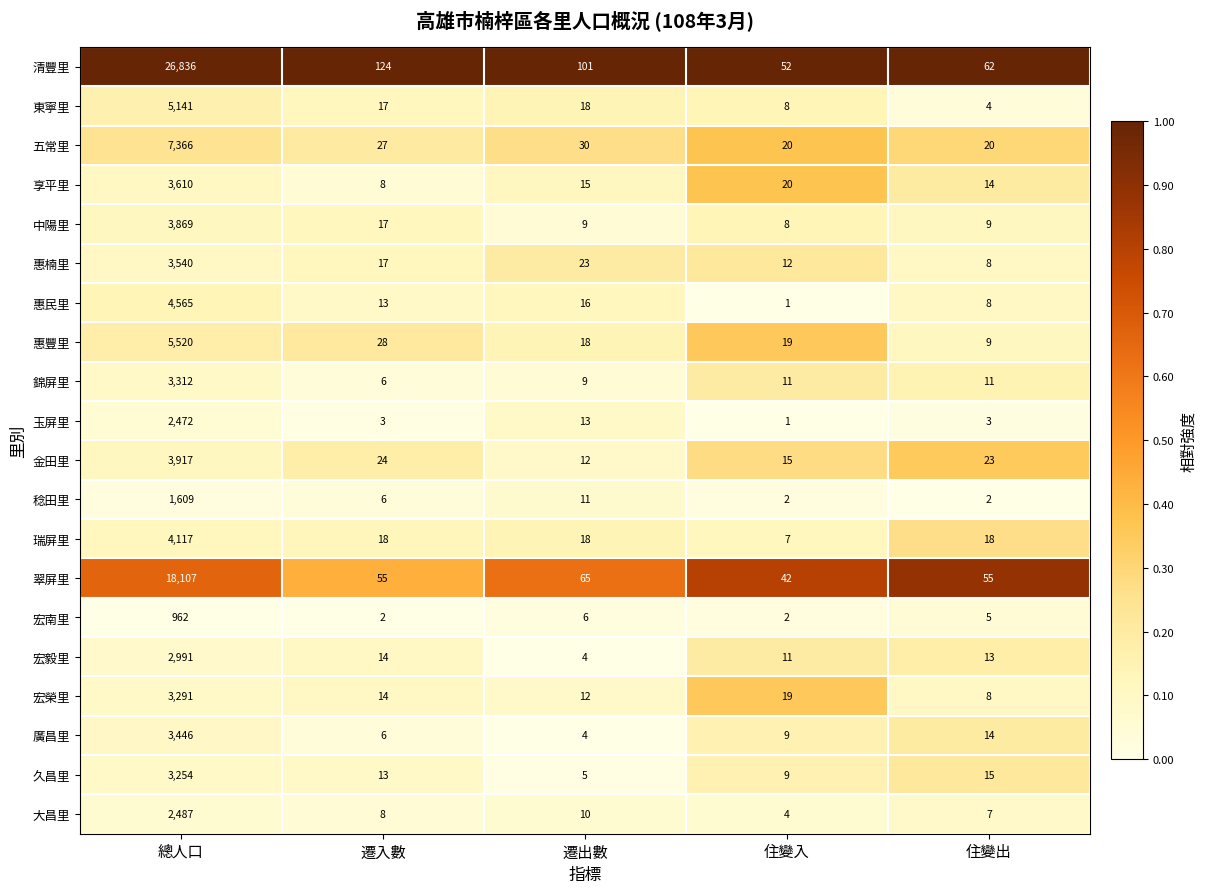

Rank the series by their maximum value, from highest to lowest.

清豐里, 翠屏里, 五常里, 惠豐里, 東寧里, 惠民里, 瑞屏里, 金田里, 中陽里, 享平里, 惠楠里, 廣昌里, 錦屏里, 宏榮里, 久昌里, 宏毅里, 大昌里, 玉屏里, 稔田里, 宏南里